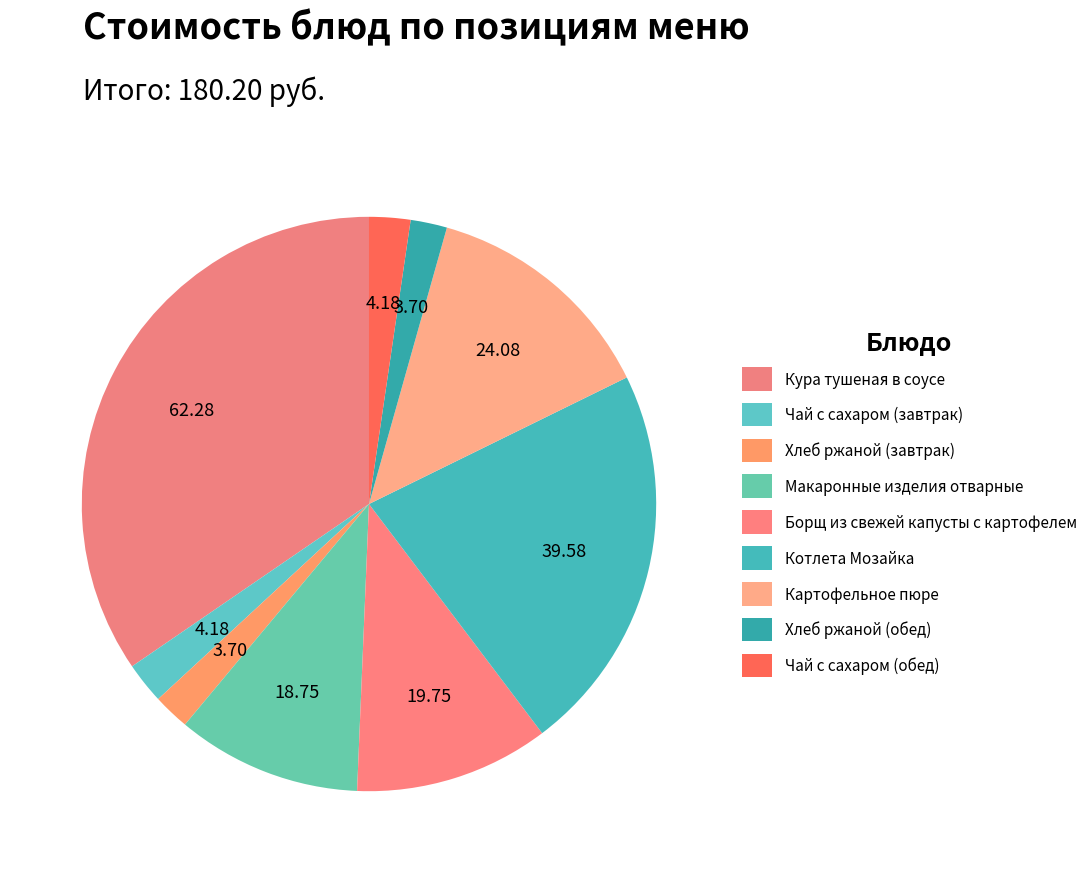

Count the number of slices in the pie.

9